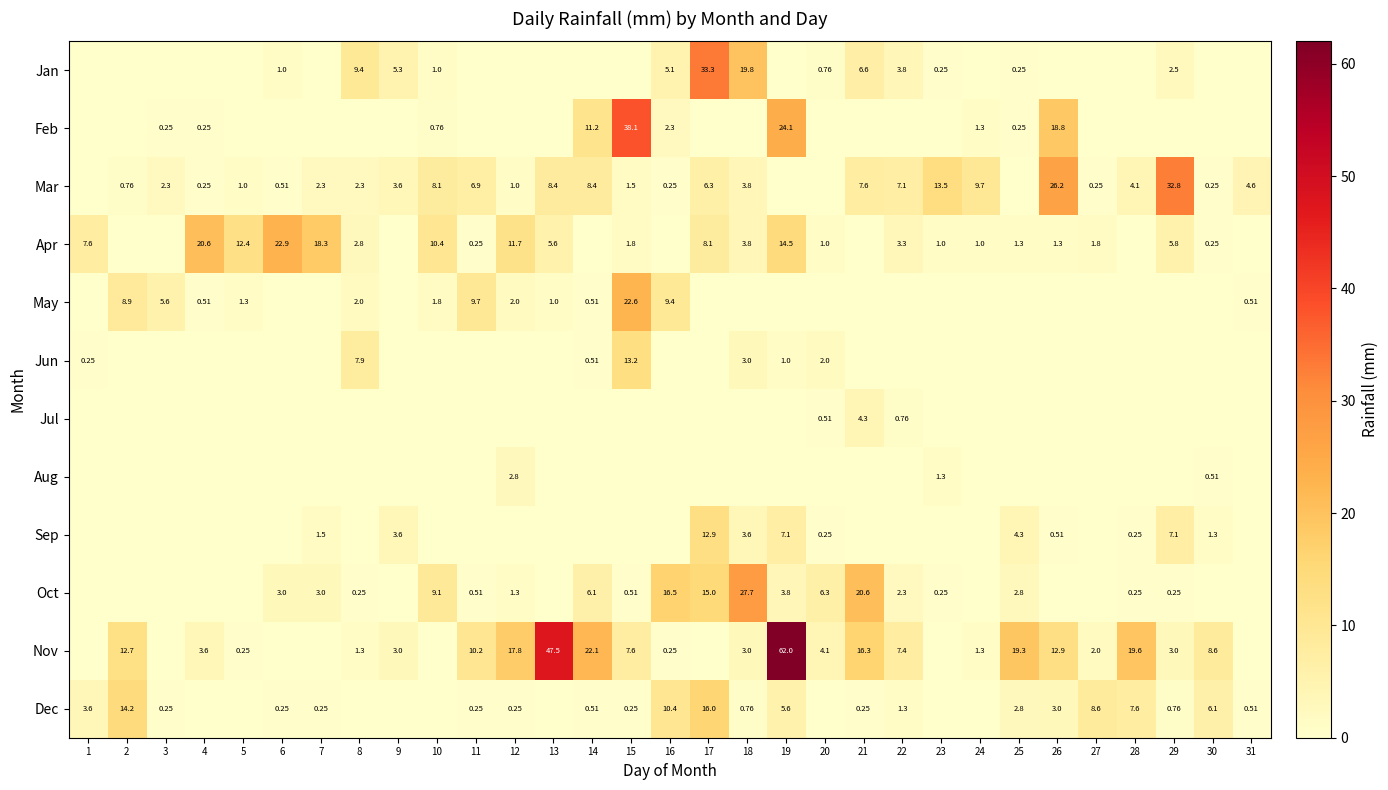

The value of Dec at 13 is 0.0. True or false?

True